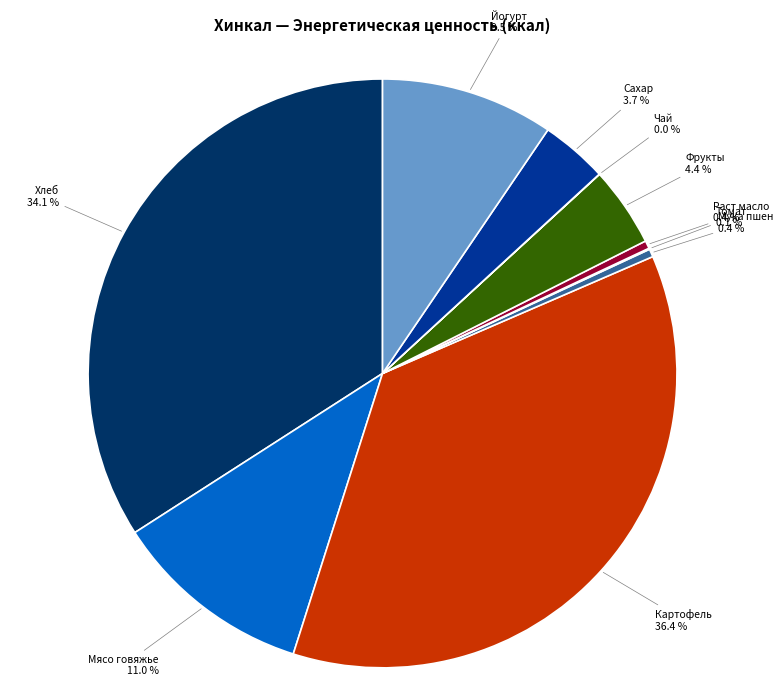

Is there a majority slice in this chart?

No